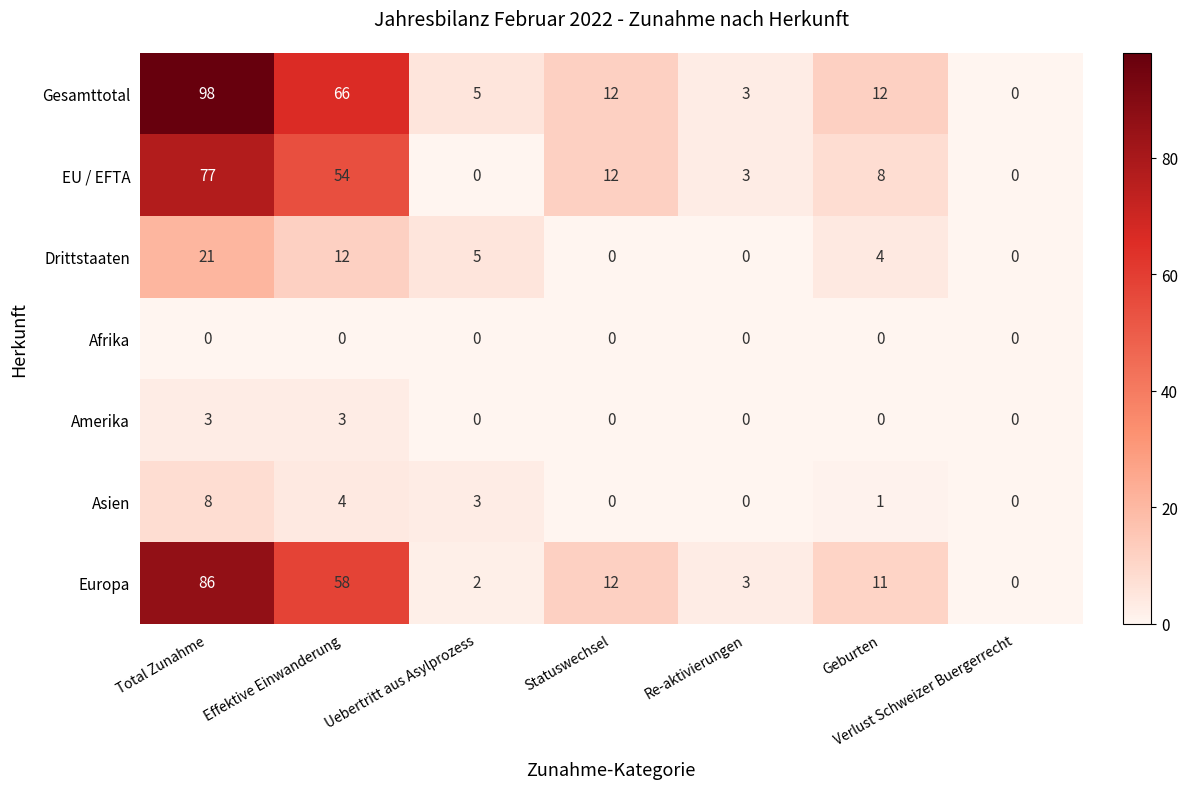

Where is Europa nearest to the value 43?

Effektive Einwanderung